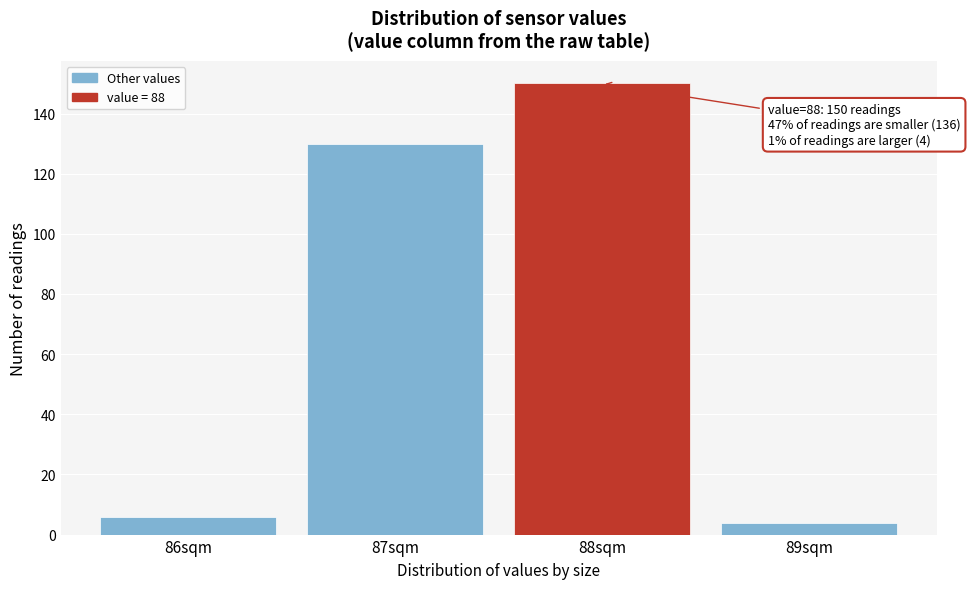

Reading right to left, extract all data points from this chart.

89sqm=4	88sqm=150	87sqm=130	86sqm=6